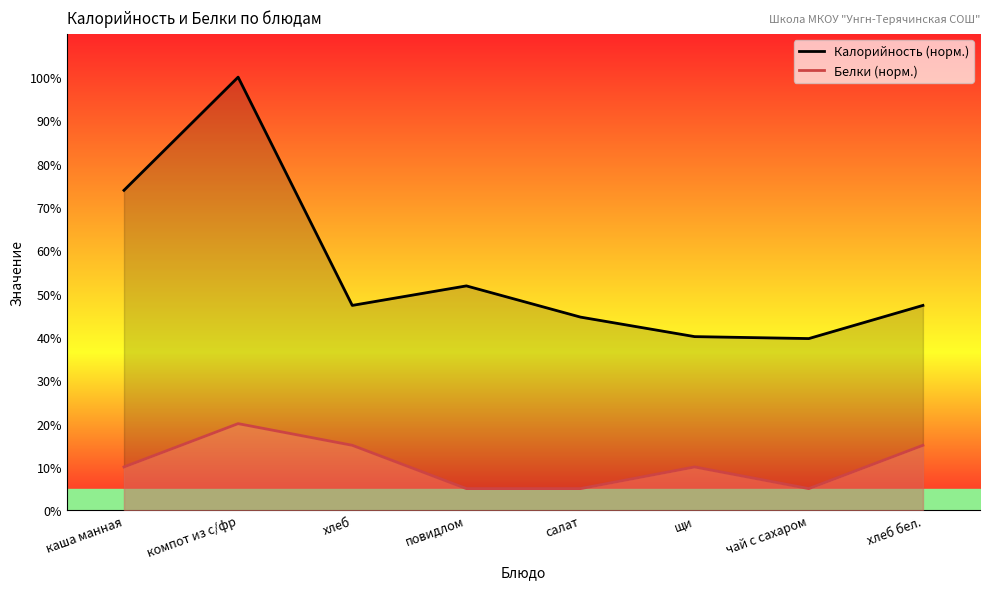

What is the spread (max minus min) of values at хлеб?

32.3